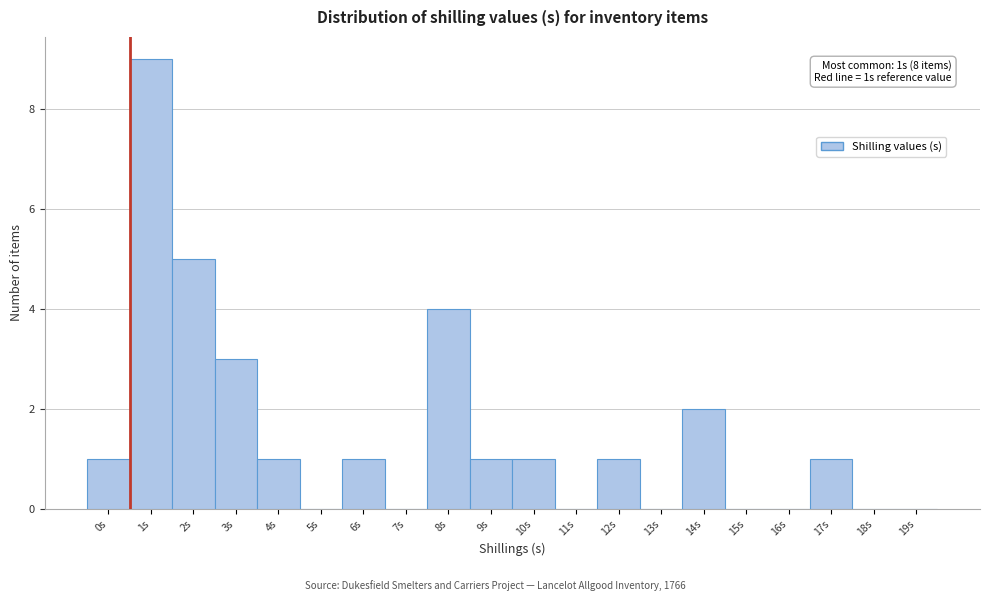

Reading right to left, list all the values displayed in this chart.

19s=0	18s=0	17s=1	16s=0	15s=0	14s=2	13s=0	12s=1	11s=0	10s=1	9s=1	8s=4	7s=0	6s=1	5s=0	4s=1	3s=3	2s=5	1s=9	0s=1